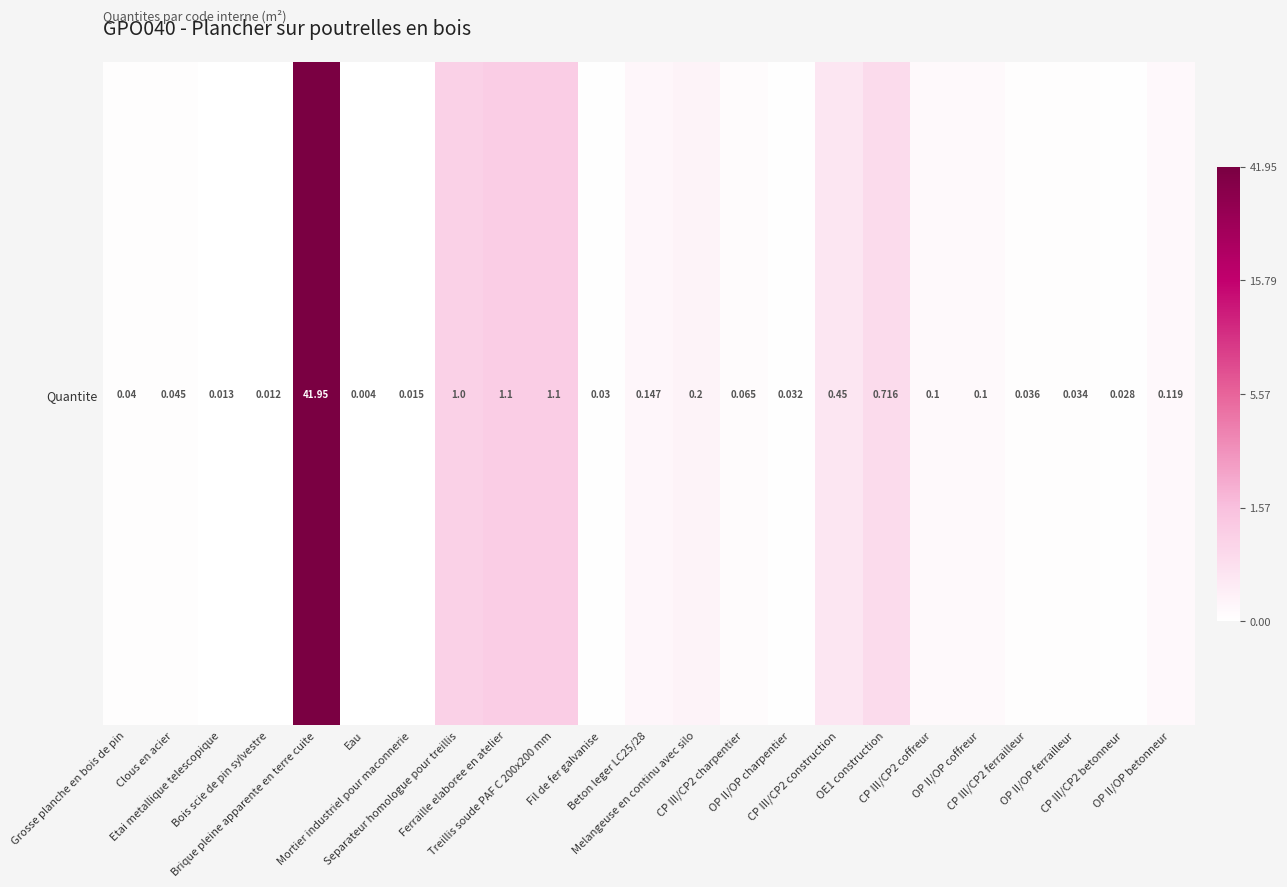

What is the change in value from Brique pleine apparente en terre cuite to Melangeuse en continu avec silo?

-3.6